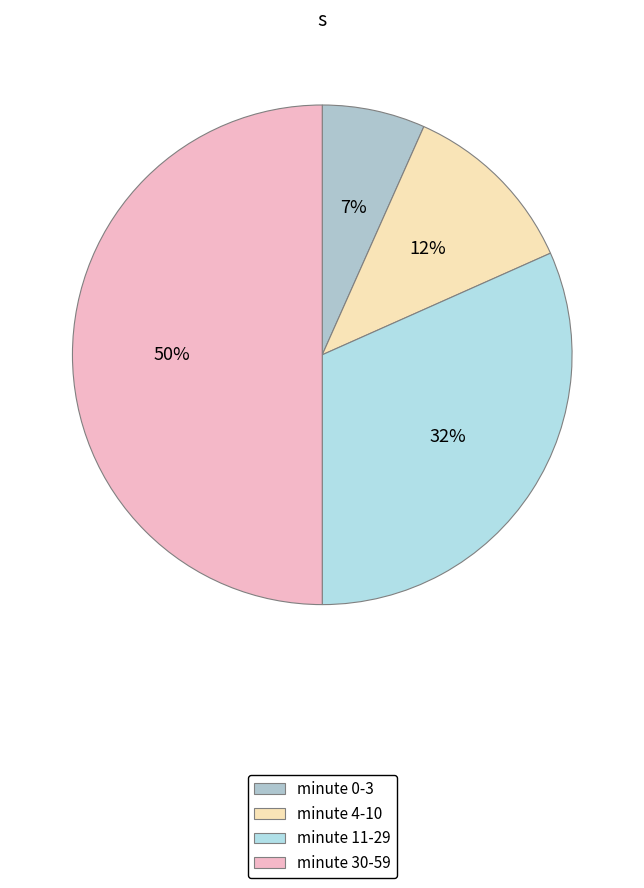

How many slices are in this pie chart?

4